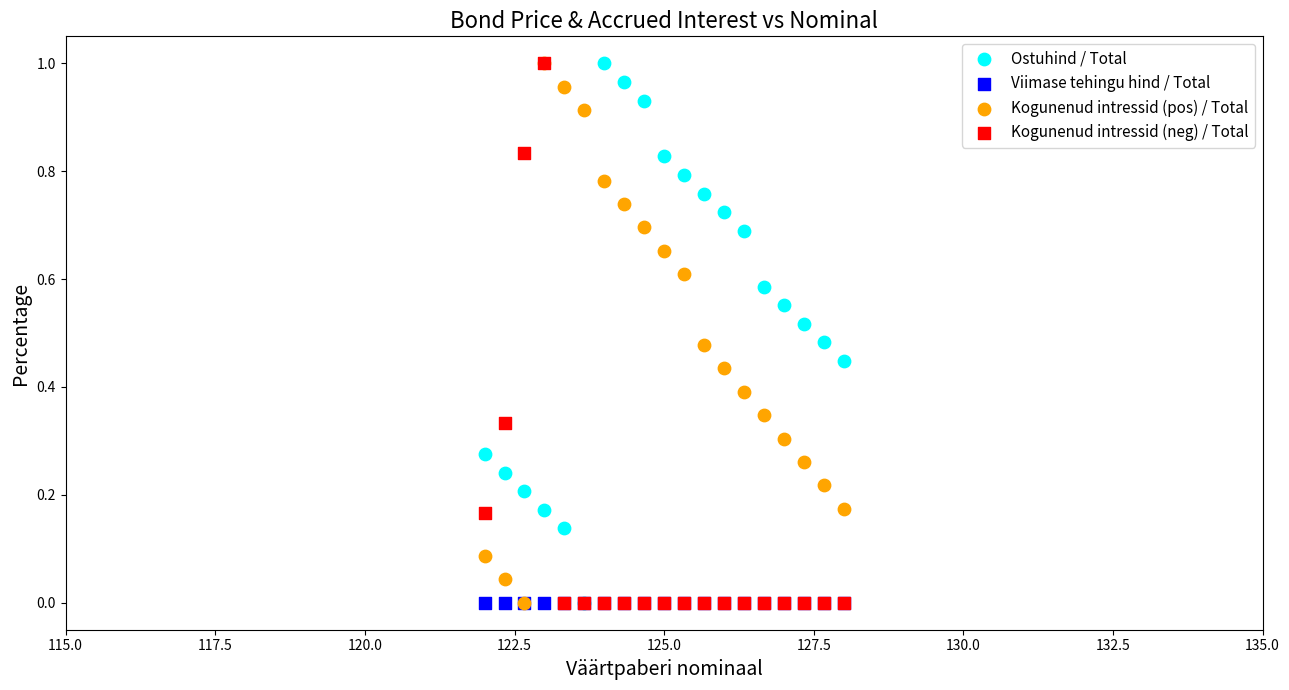

What are all the series names shown in the legend?

Ostuhind / Total, Viimase tehingu hind / Total, Kogunenud intressid (pos) / Total, Kogunenud intressid (neg) / Total